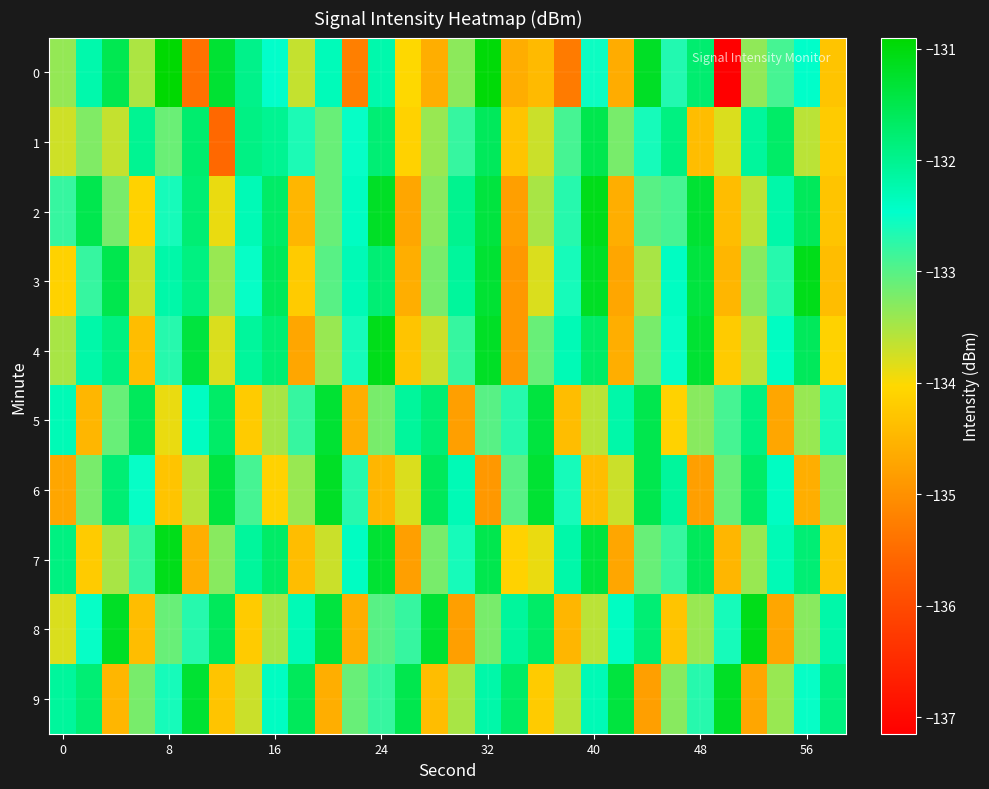

Which series has the largest total across all categories?

2